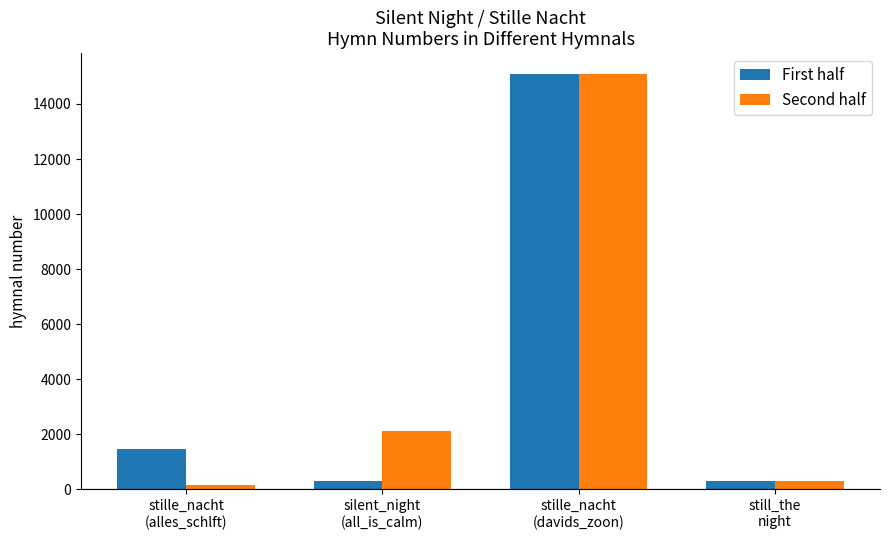

What is the difference between the maximum and minimum values in the Second half series?

14930